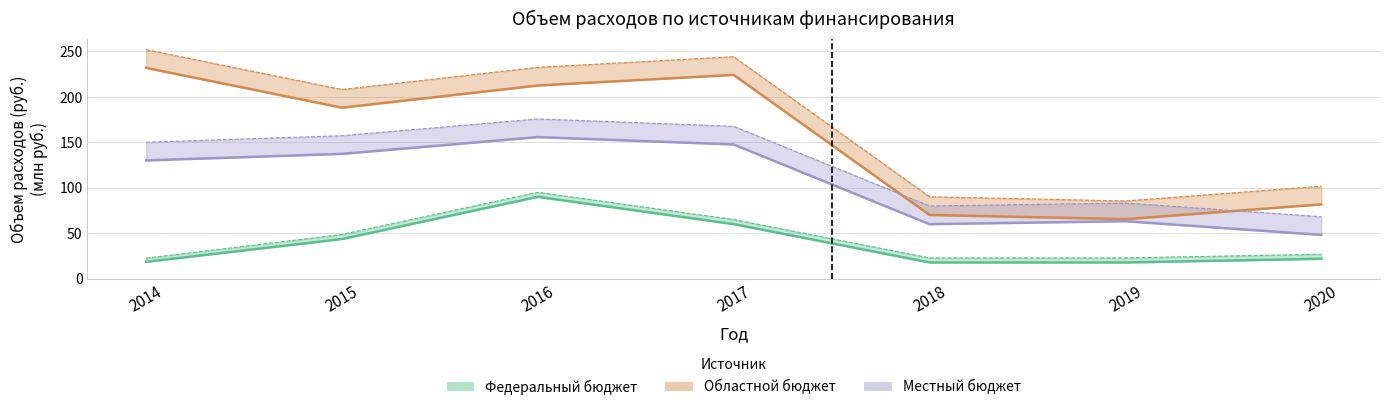

True or false: federal_budget and local_budget intersect in this chart.

False